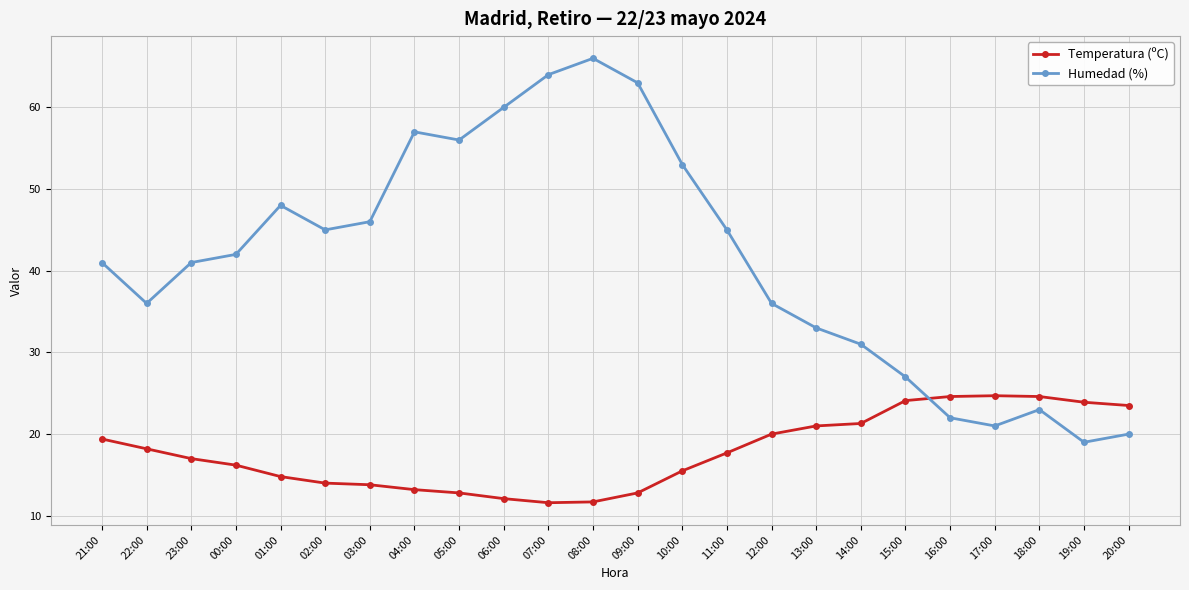

Which label corresponds to the largest value in the chart?

08:00